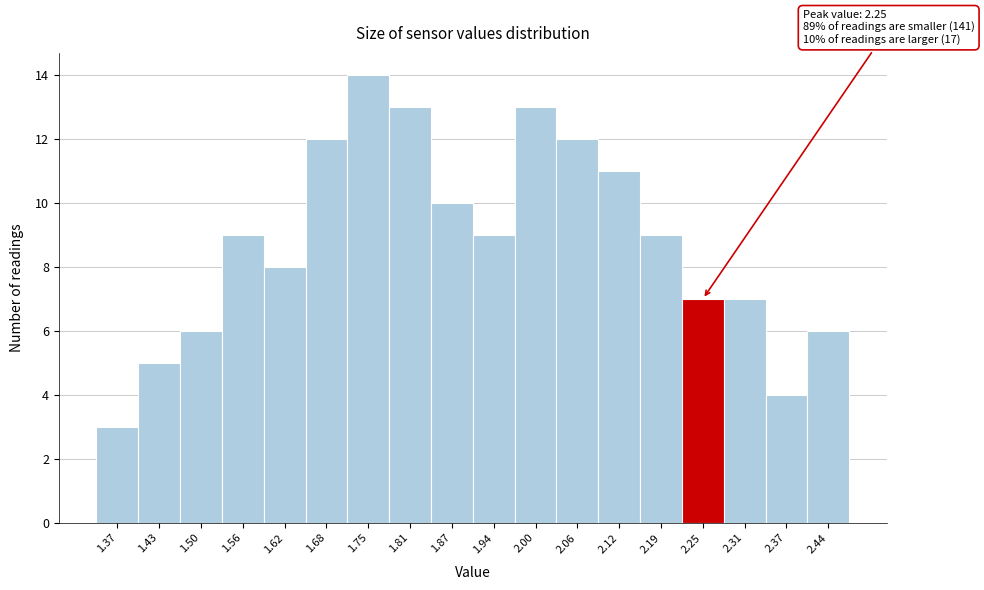

Reading right to left, what are all the values shown in this chart?

2.44=6	2.37=4	2.31=7	2.25=7	2.19=9	2.12=11	2.06=12	2.00=13	1.94=9	1.87=10	1.81=13	1.75=14	1.68=12	1.62=8	1.56=9	1.50=6	1.43=5	1.37=3